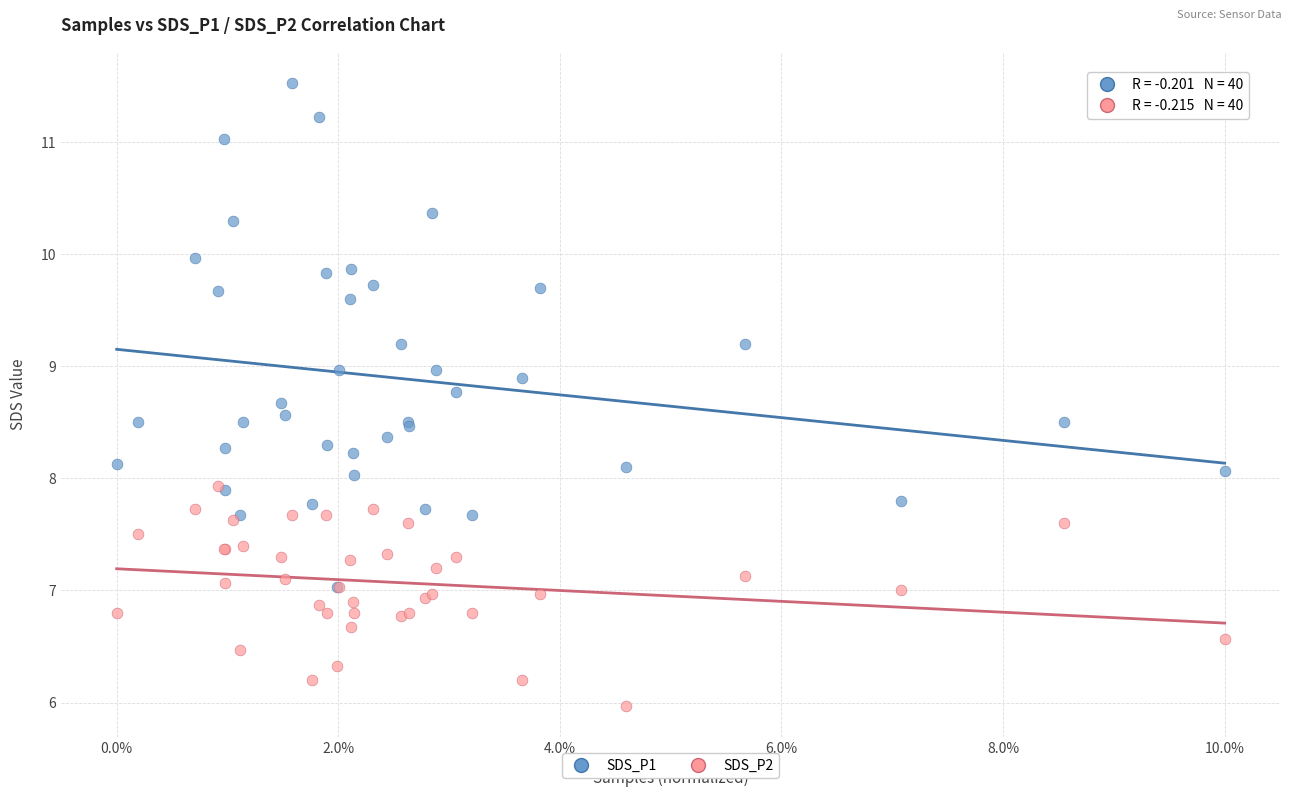

What are all the series names shown in the legend?

SDS_P1, SDS_P2